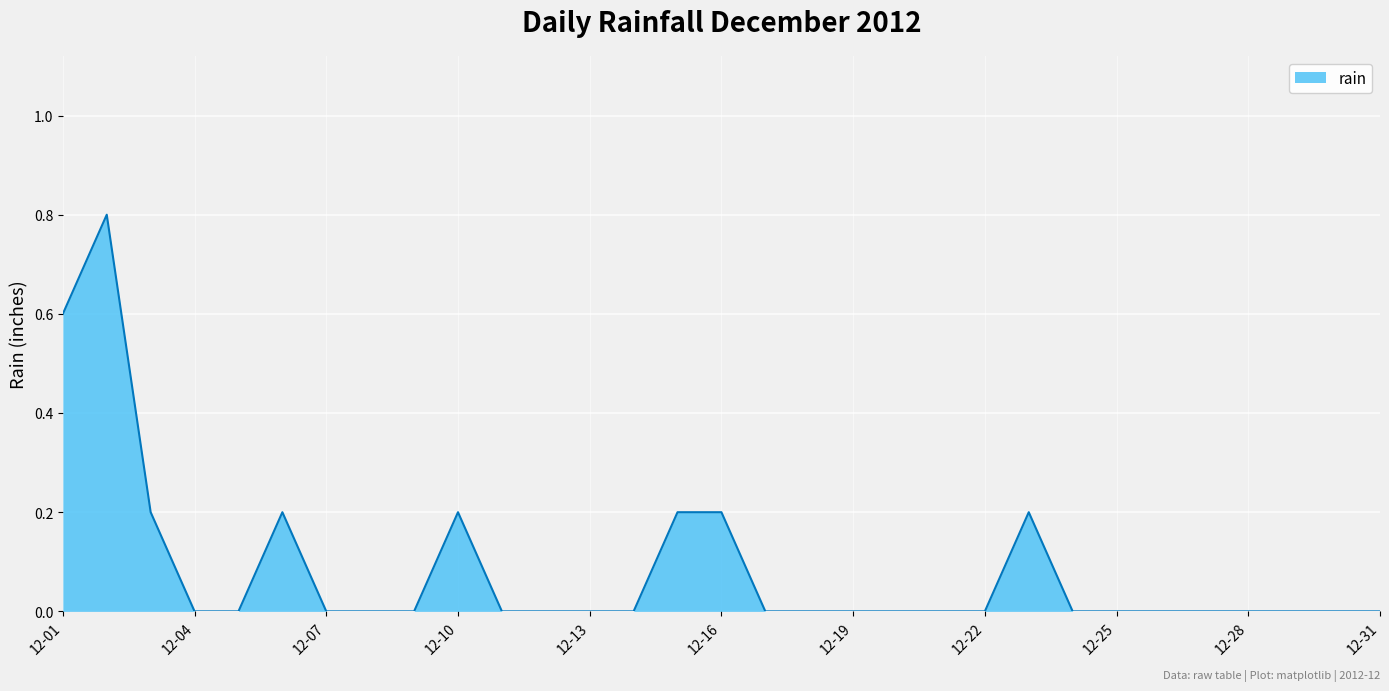

What is the average value?

0.1